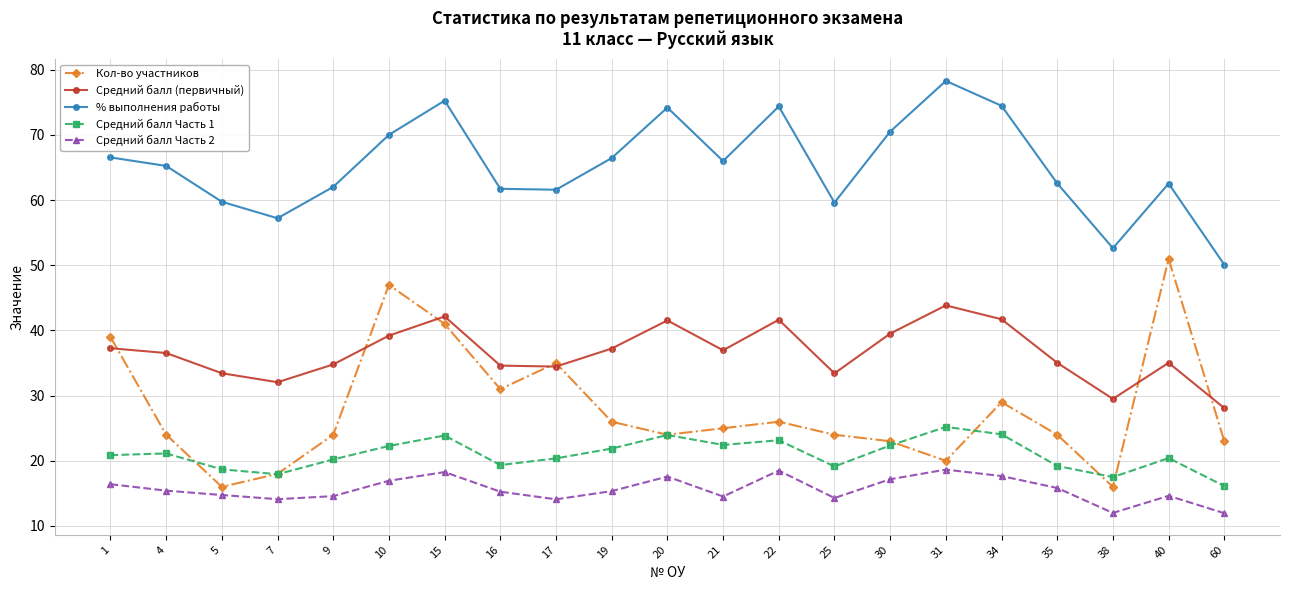

At which label does Средний балл Часть 1 first exceed 20?

1